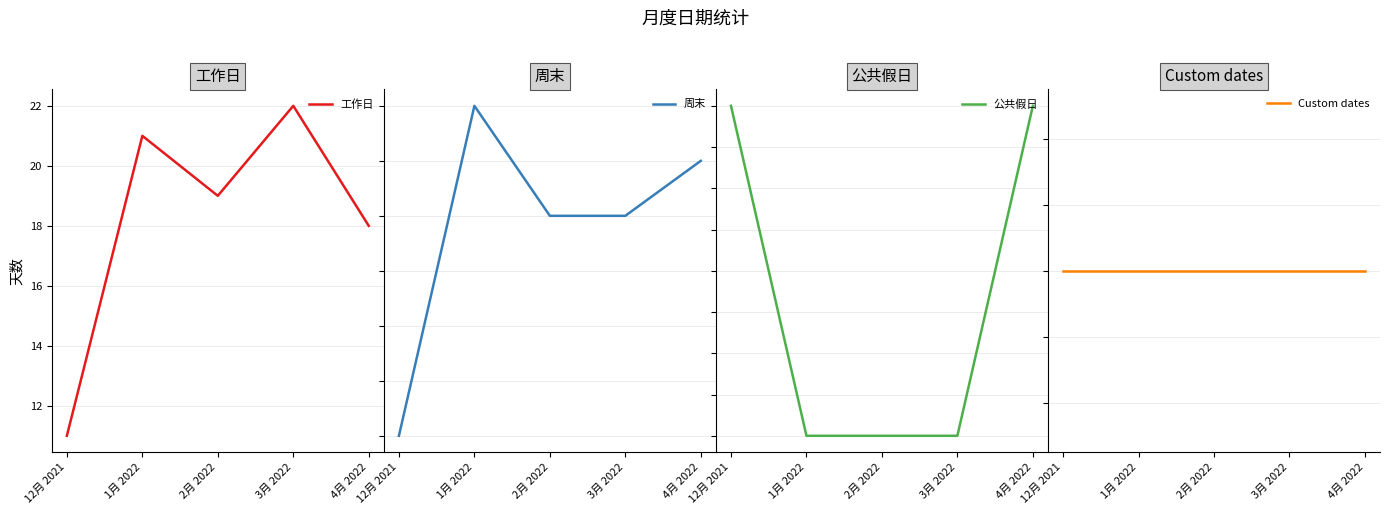

True or false: Custom dates has more than 2 points higher than both neighbors.

False